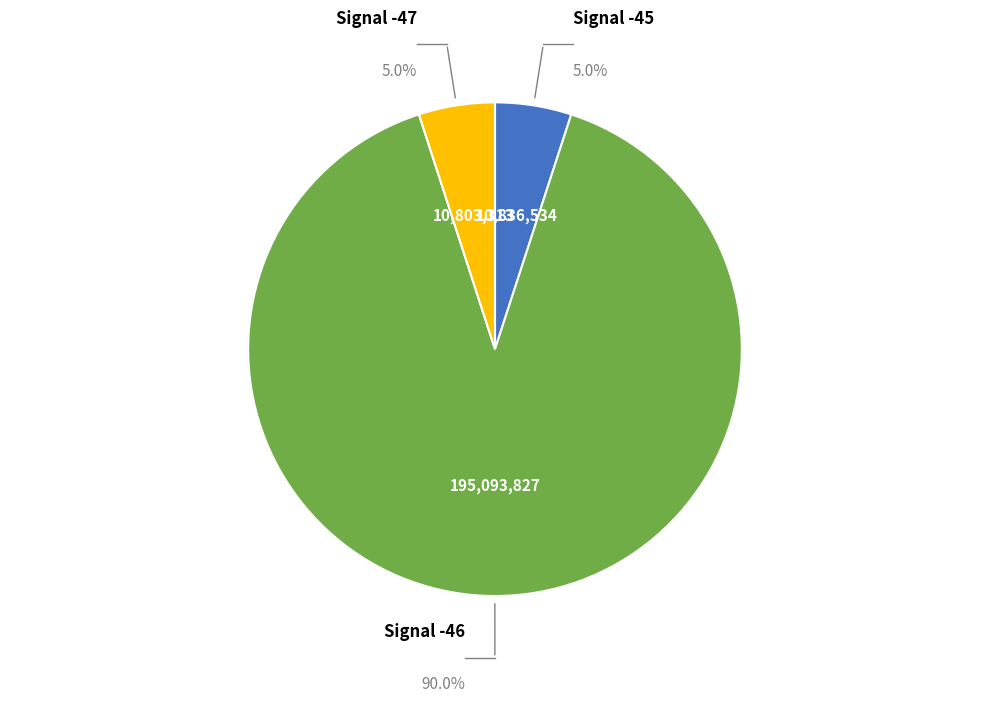

Is there a majority slice in this chart?

Yes